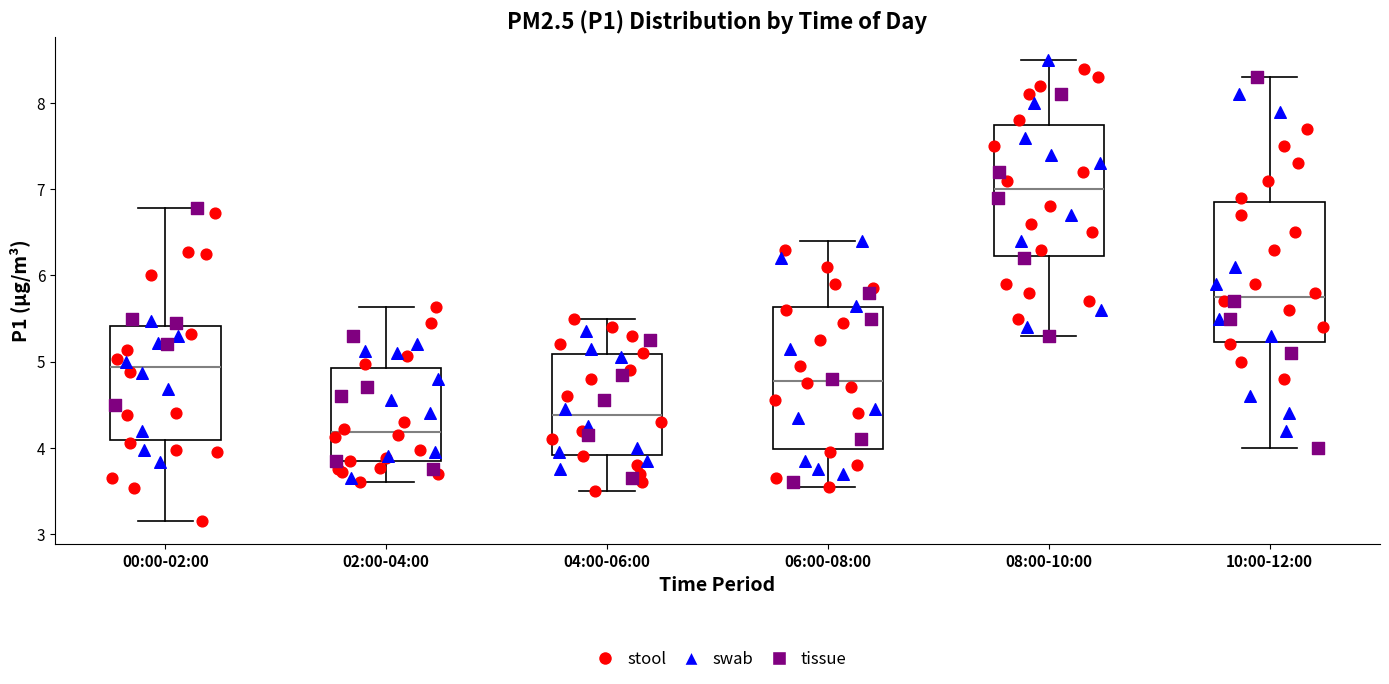

Reading left to right, read every box against the y-axis: the position of its median line, the range the box covers, and the ends of its whiskers. The values are not printed on the chart, so give them approximately, as read against the axis.

00:00-02:00: median 4.9, box 4.1 to 5.4, whiskers 3.2 to 6.8
02:00-04:00: median 4.2, box 3.9 to 4.9, whiskers 3.6 to 5.6
04:00-06:00: median 4.4, box 3.9 to 5.1, whiskers 3.5 to 5.5
06:00-08:00: median 4.8, box 4.0 to 5.6, whiskers 3.6 to 6.4
08:00-10:00: median 7.0, box 6.2 to 7.8, whiskers 5.3 to 8.5
10:00-12:00: median 5.8, box 5.2 to 6.9, whiskers 4.0 to 8.3